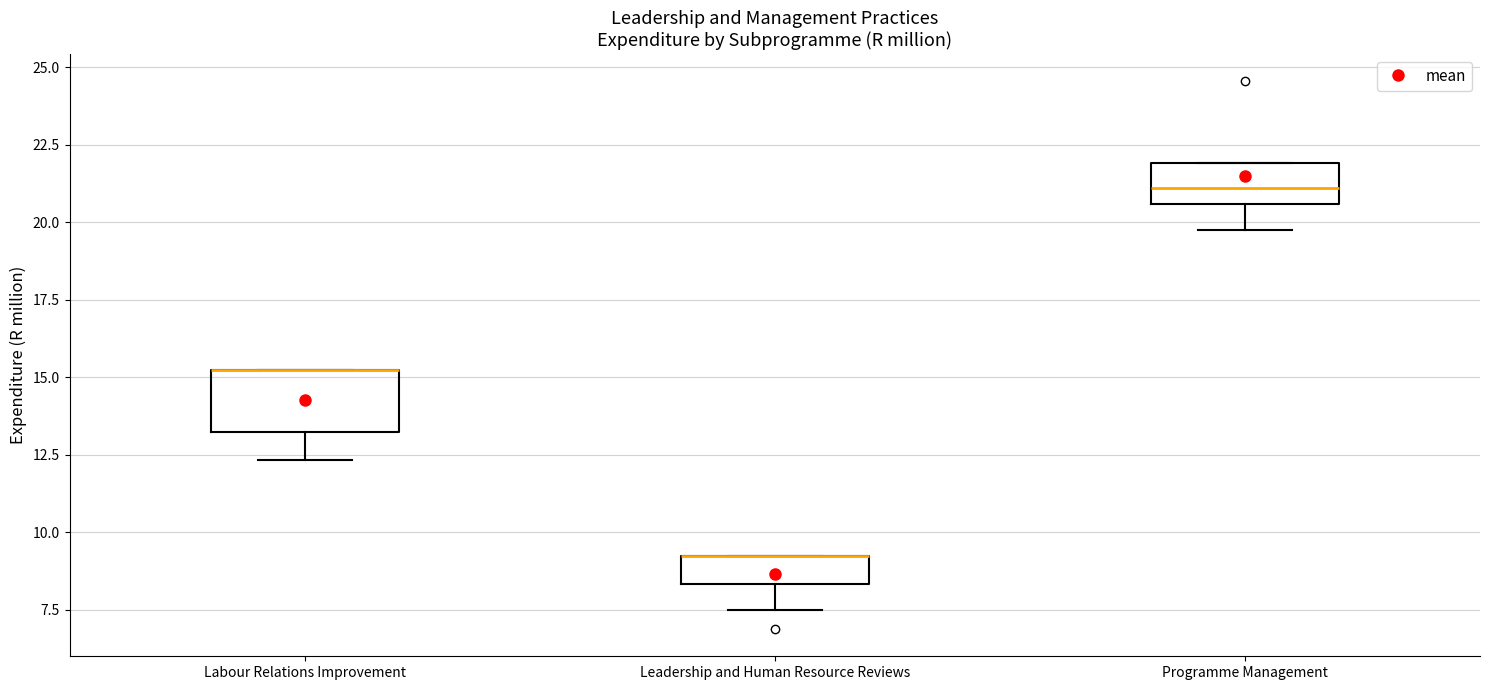

Reading left to right, transcribe this box plot: for each box, give where its median line is, the range the box spans, and where its two whiskers end, as read against the y-axis. The values are not printed on the chart, so give them approximately, as read against the axis.

Labour Relations Improvement: median 15.0 (drawn on the box's upper edge), box 13.0 to 15.0, whiskers 12.5 to 15.0
Leadership and Human Resource Reviews: median 9.0 (drawn on the box's upper edge), box 8.5 to 9.0, whiskers 7.5 to 9.5
Programme Management: median 21.0, box 20.5 to 22.0, whiskers 19.5 to 22.0